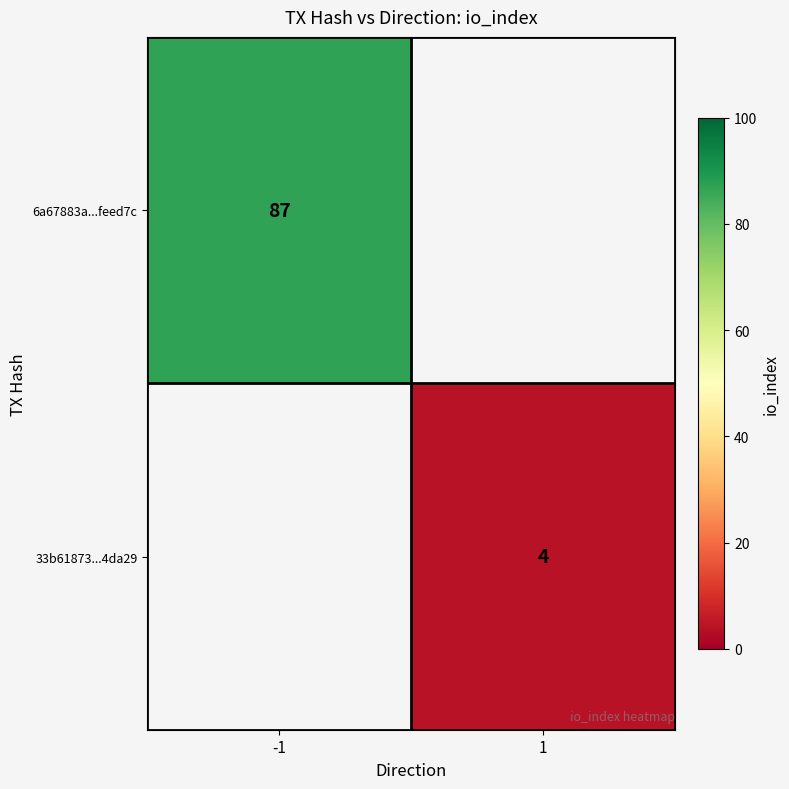

Is the value of 6a67883a...feed7c at -1 greater than the value of 33b61873...4da29 at 1?

Yes